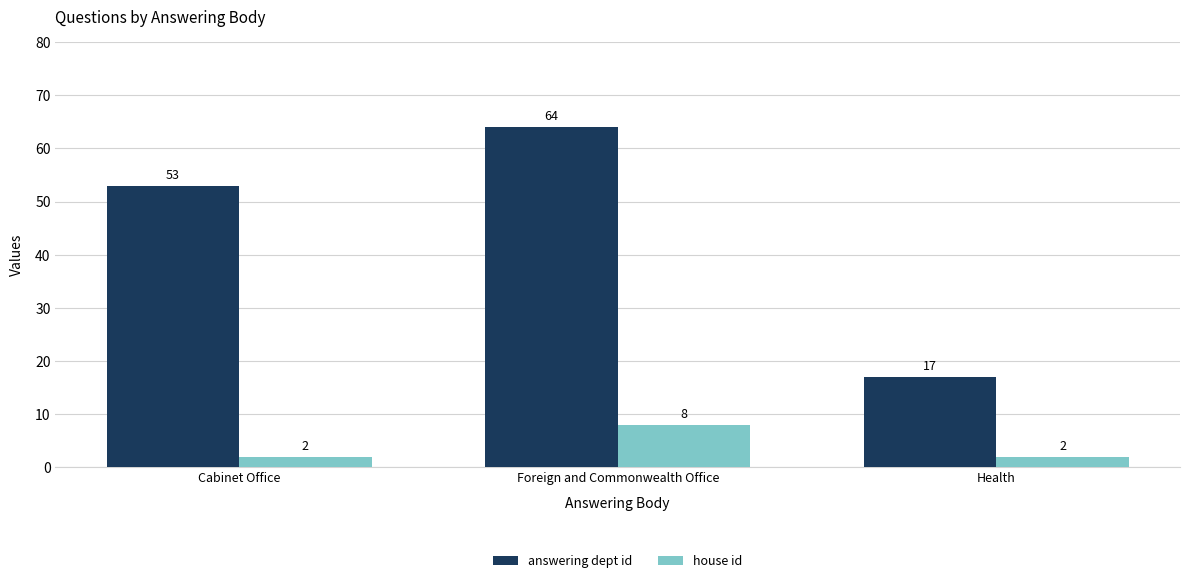

How many bars are there in each group?

2